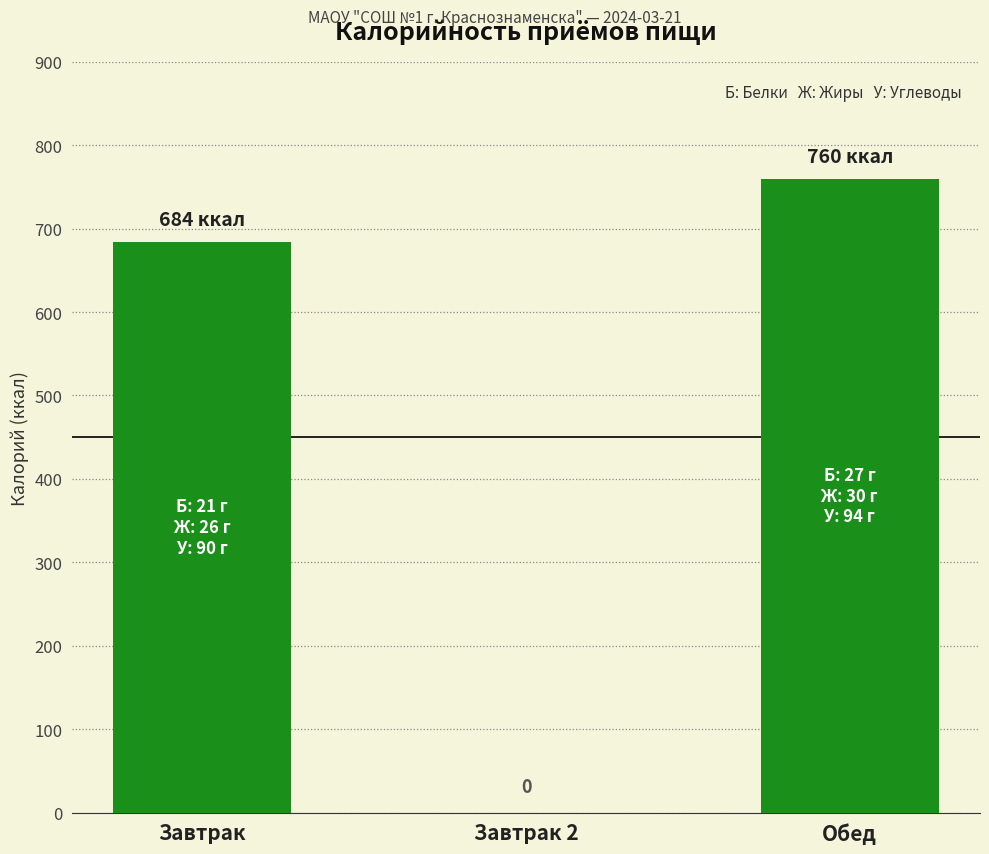

Which label corresponds to the largest value in the chart?

Обед